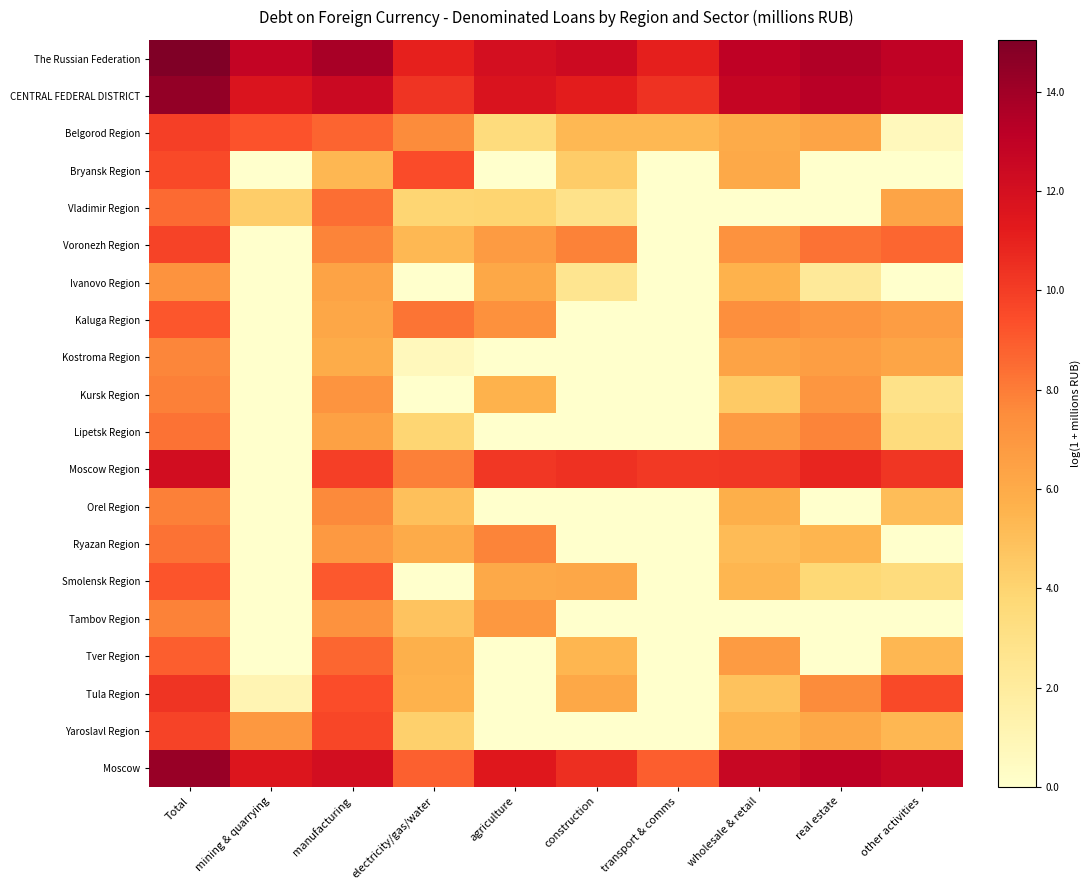

How many data points does each series have?

10